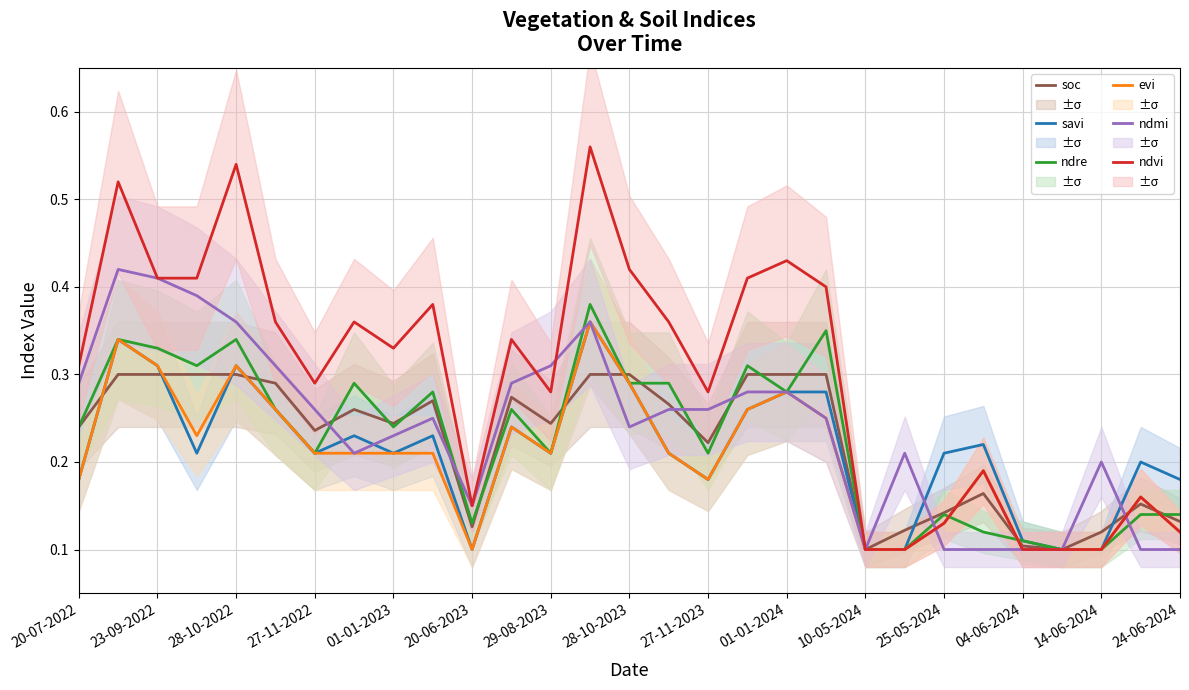

How many intersections are there between ndre and ndvi?

3